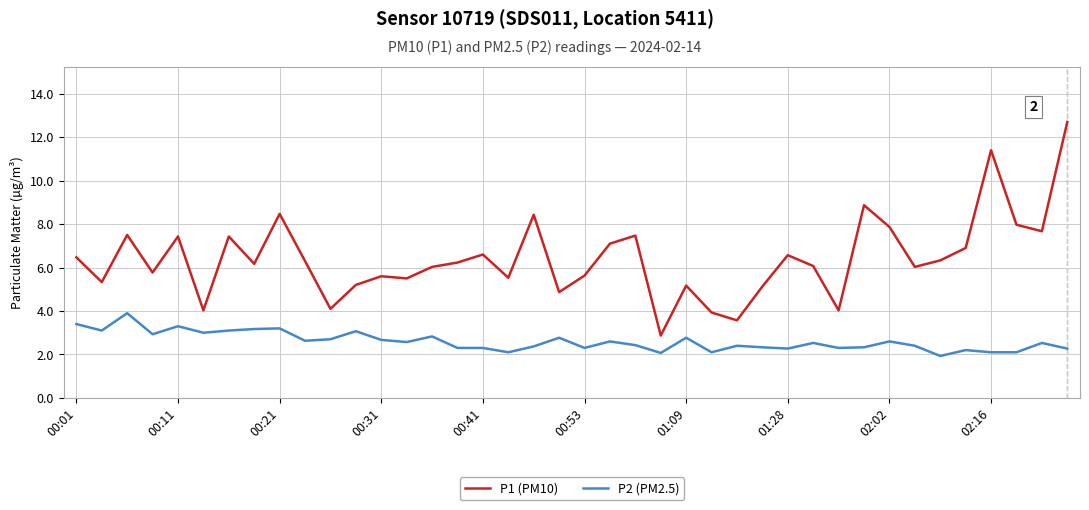

True or false: P2 (PM2.5) and P1 (PM10) cross at least once.

False